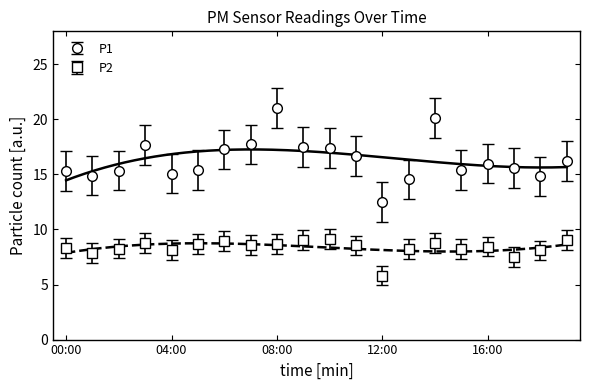

The P1 series shows 15.6 at 17:00. True or false?

True